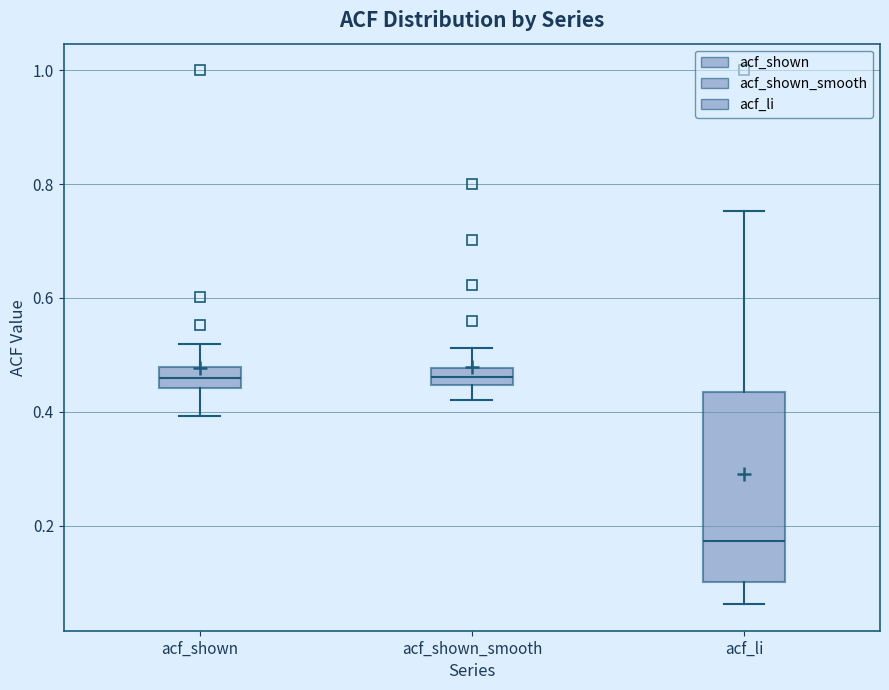

Reading left to right, read every box against the y-axis: the position of its median line, the range the box covers, and the ends of its whiskers. The values are not printed on the chart, so give them approximately, as read against the axis.

acf_shown: median 0.46, box 0.44 to 0.48, whiskers 0.40 to 0.52
acf_shown_smooth: median 0.46, box 0.44 to 0.48, whiskers 0.42 to 0.52
acf_li: median 0.18, box 0.10 to 0.44, whiskers 0.06 to 0.76